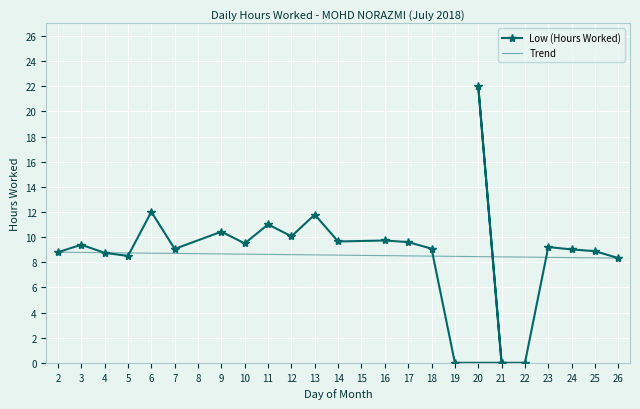

How many positive values are there?

20